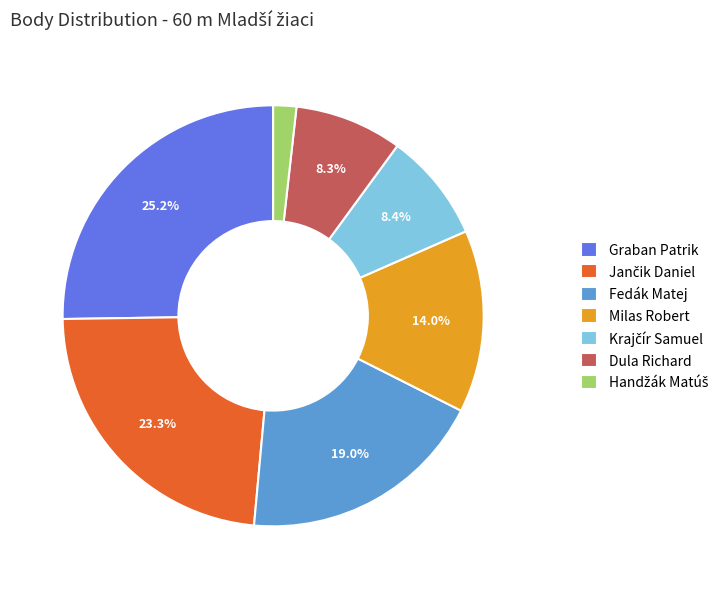

To the nearest percent, what portion does Milas Robert represent?

14%